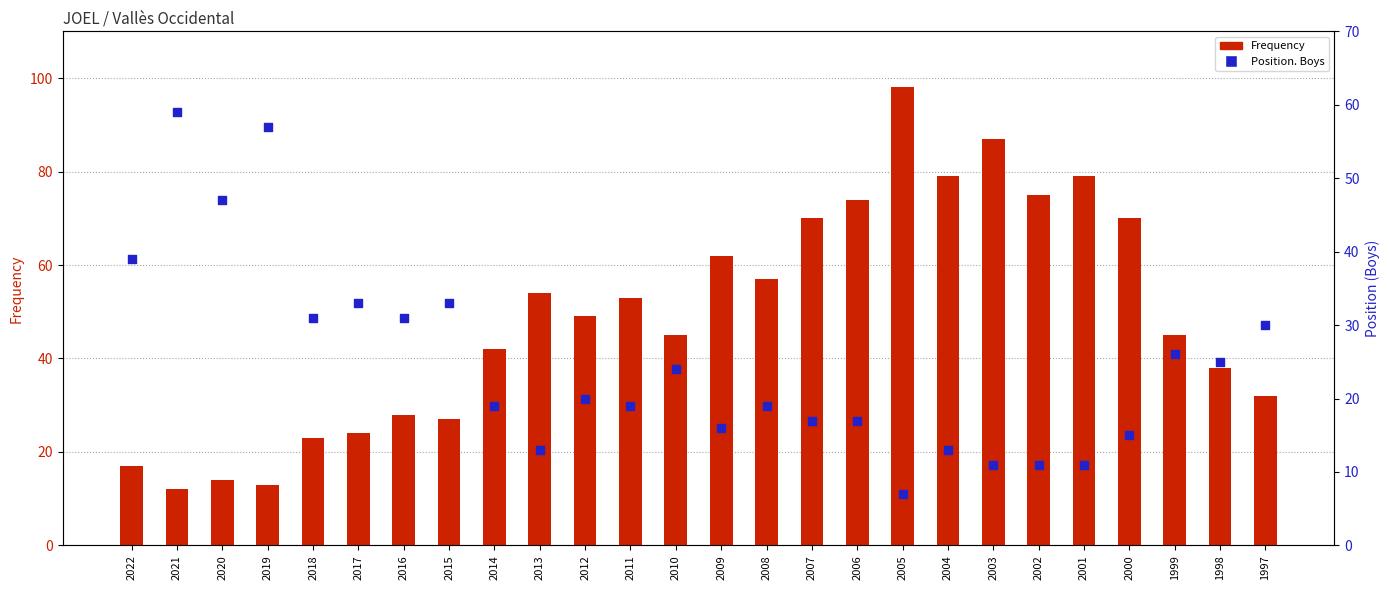

Is the value of Position. Boys at 2009 greater than the value of Frequency at 2003?

No